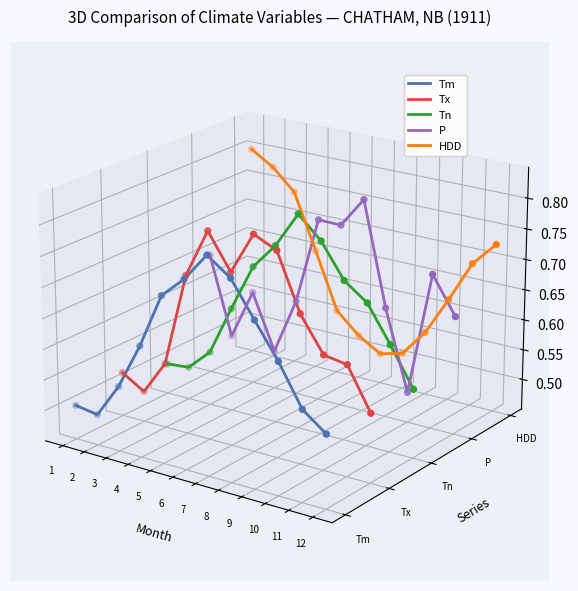

At which category is the sum across all series the highest?

7